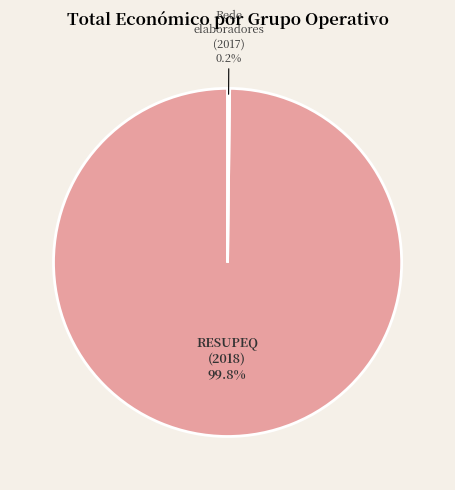

Is there any slice that represents more than half of the pie?

Yes